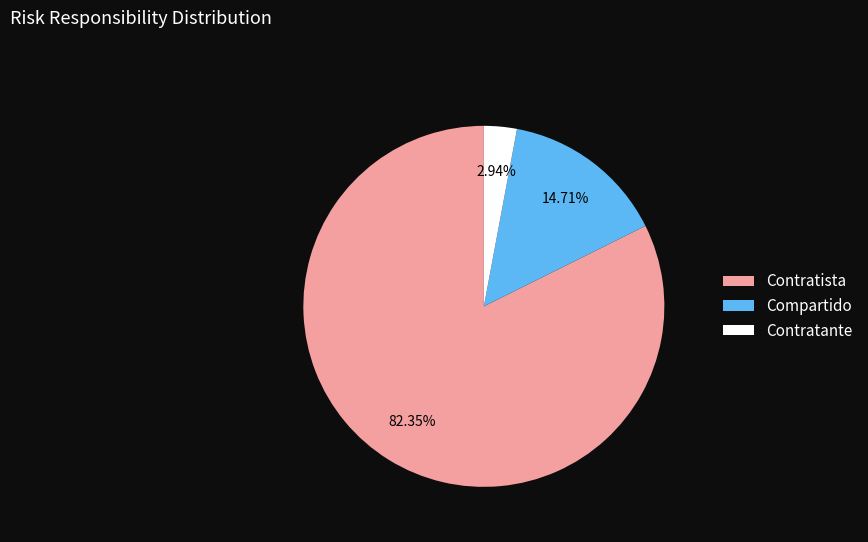

What percentage is the Compartido slice, to the nearest percent?

15%